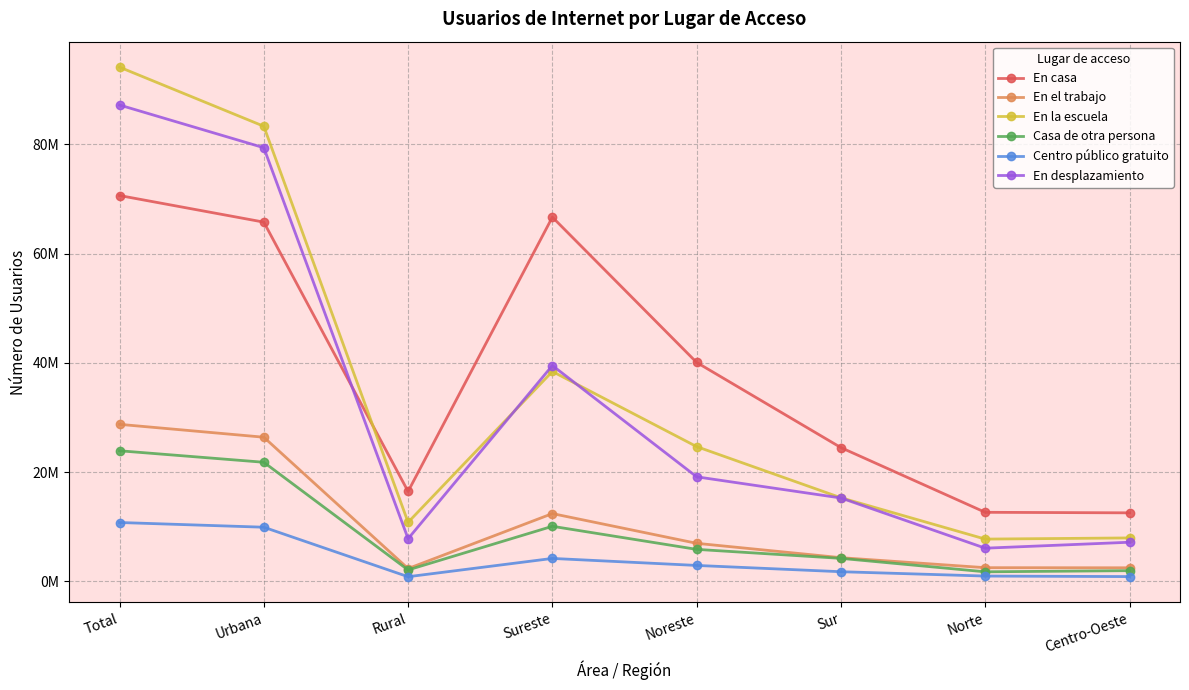

Is this an area chart (filled region under the line)?

No